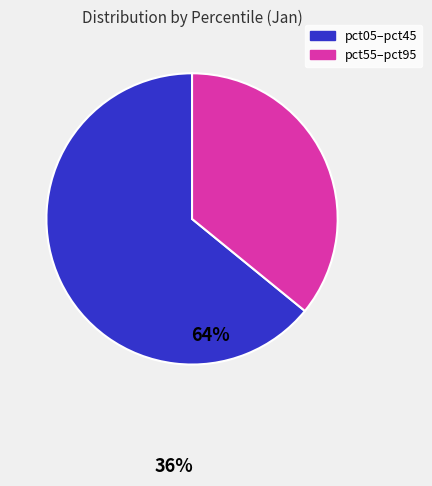

How many slices are in this pie chart?

2